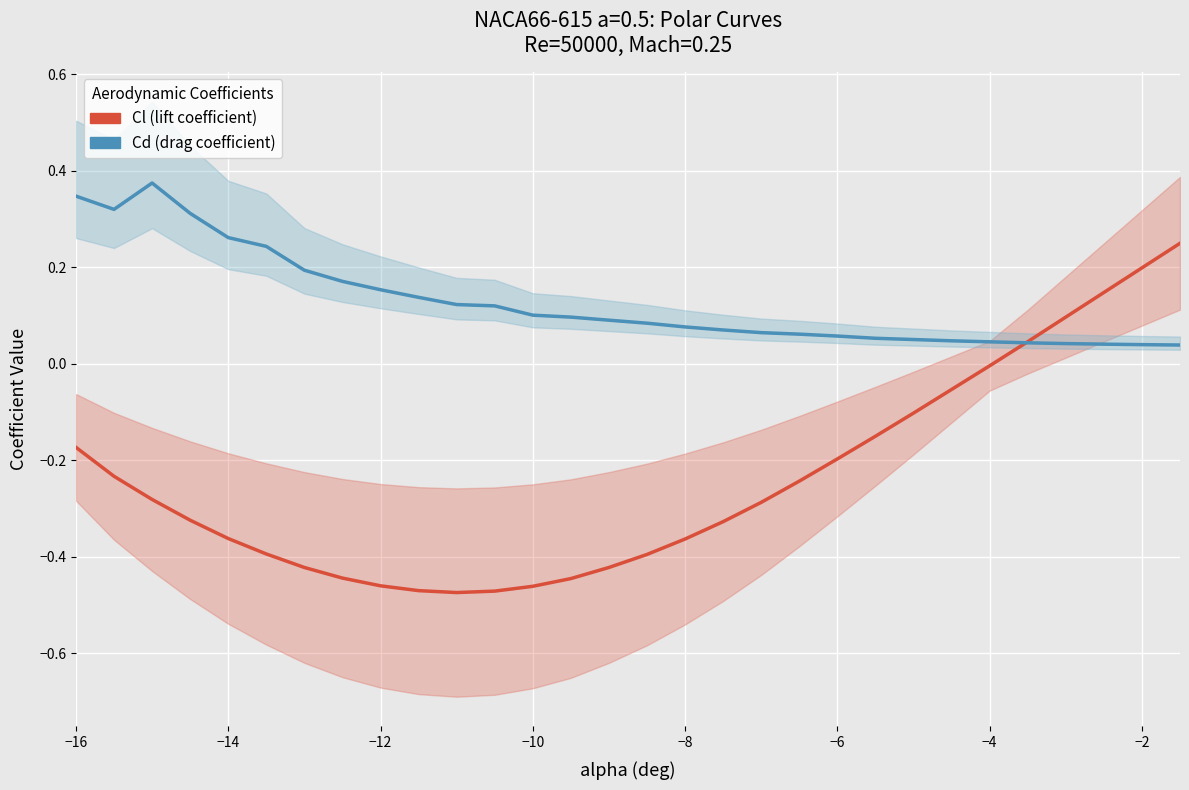

What is the average value of the Cd (drag coefficient) series?

0.1